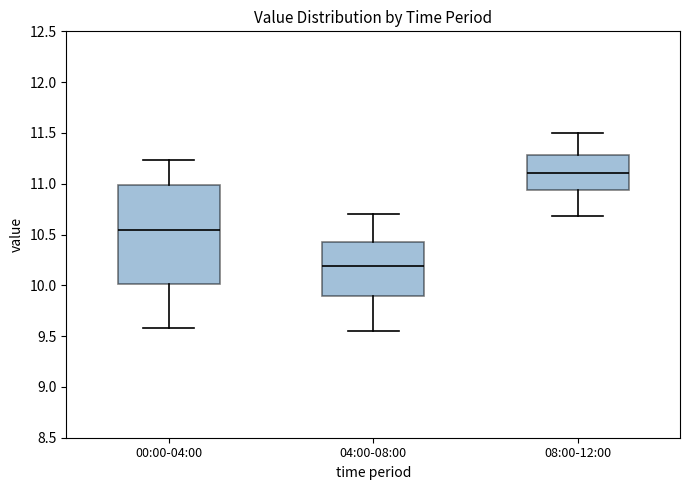

Reading left to right, transcribe this box plot: for each box, give where its median line is, the range the box spans, and where its two whiskers end, as read against the y-axis. The values are not printed on the chart, so give them approximately, as read against the axis.

00:00-04:00: median 10.55, box 10.00 to 11.00, whiskers 9.60 to 11.25
04:00-08:00: median 10.20, box 9.90 to 10.45, whiskers 9.55 to 10.70
08:00-12:00: median 11.10, box 10.95 to 11.30, whiskers 10.70 to 11.50